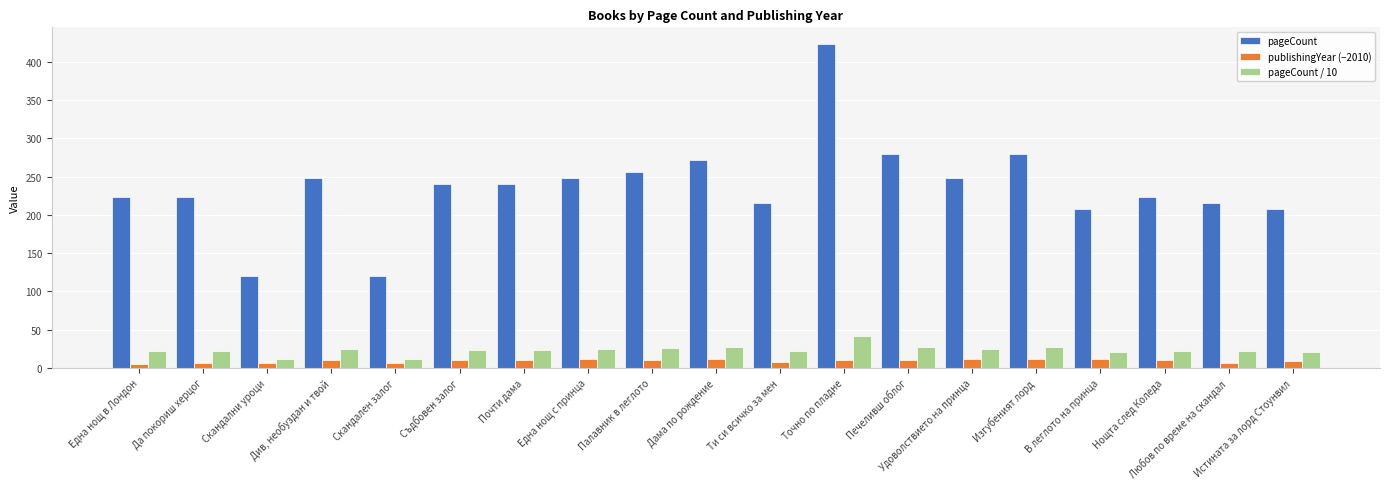

List the series in order of their peak value, highest first.

pageCount, pageCount / 10, publishingYear (−2010)